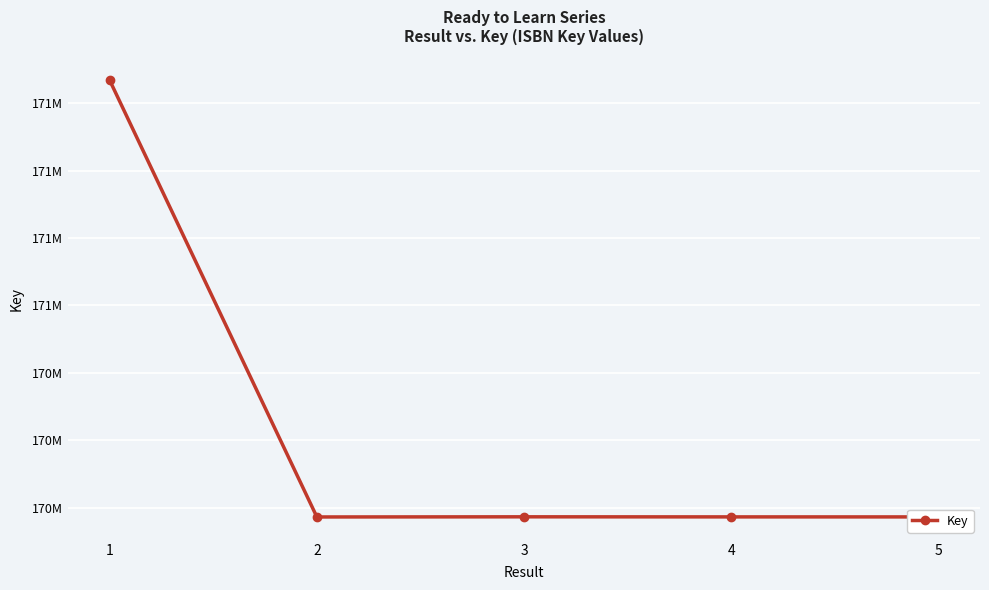

What is the value of the 4th point from the left?

170286643